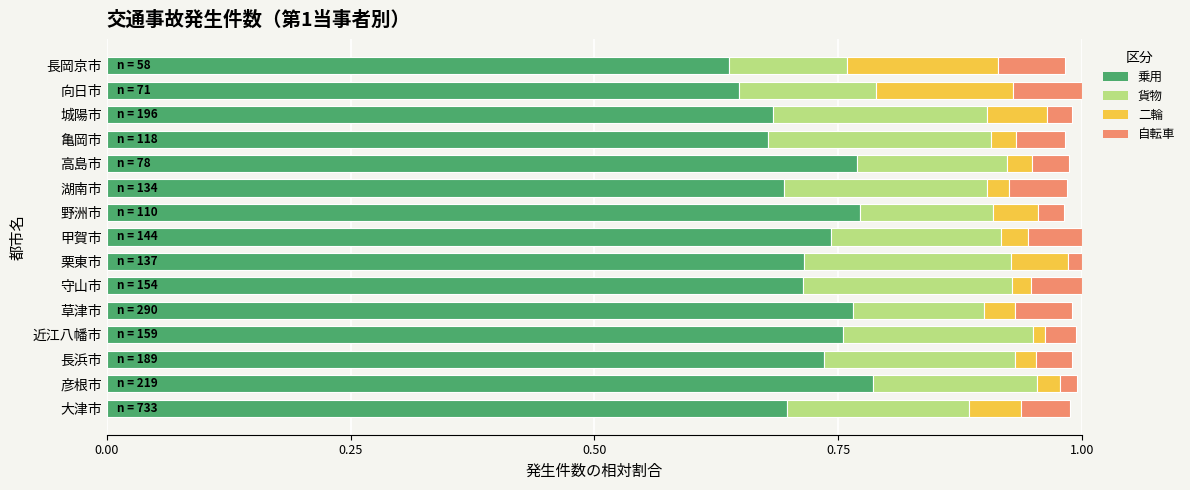

The 乗用 series shows 1.2 at 甲賀市. True or false?

False